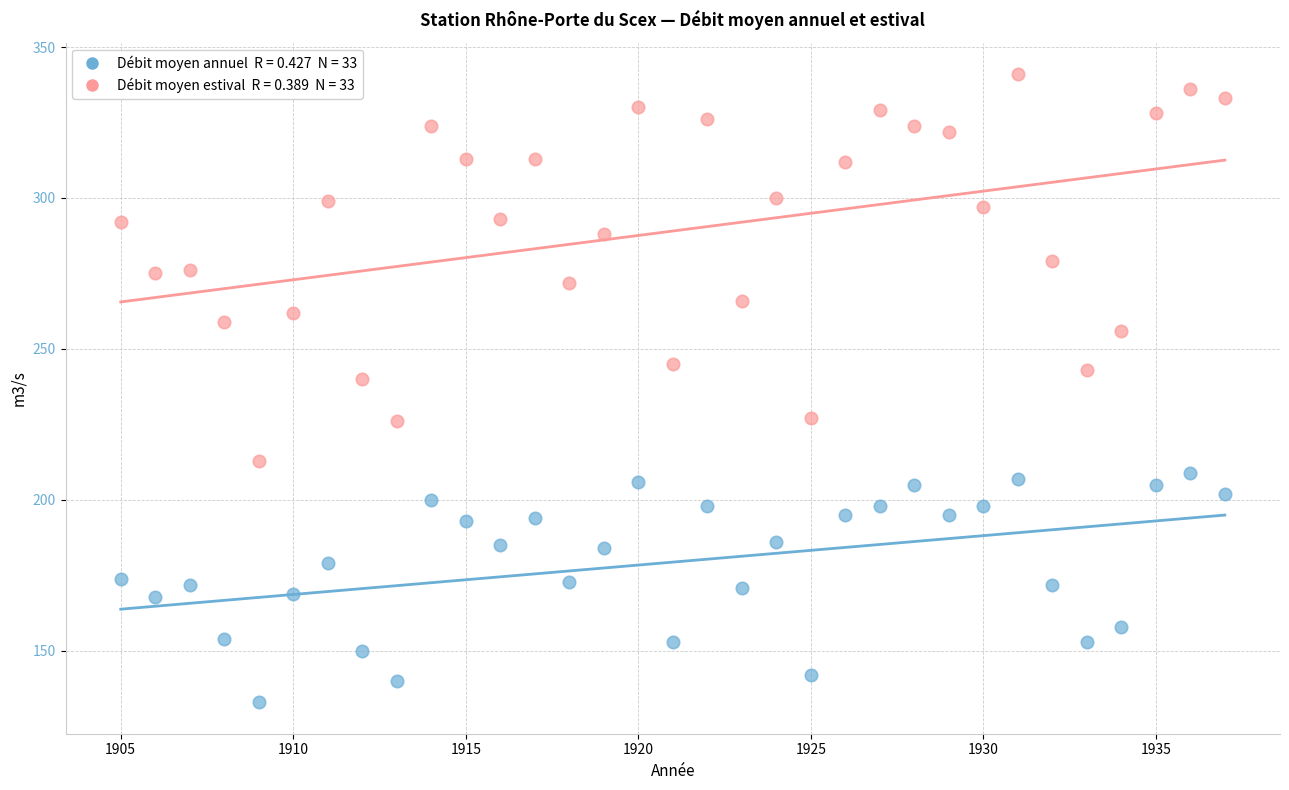

Across all series, what Y value is closest to 237?

240